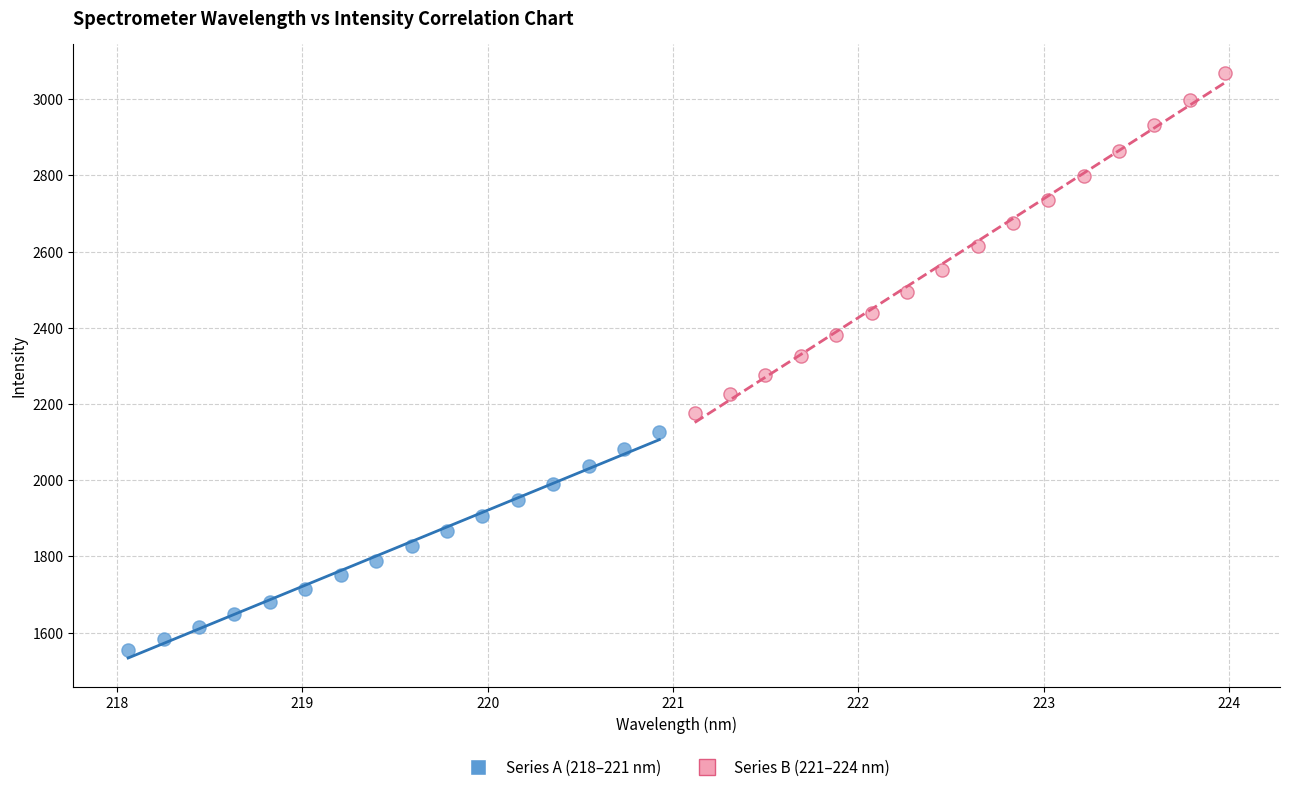

What are all the series names shown in the legend?

Series A (218–221 nm), Series B (221–224 nm)